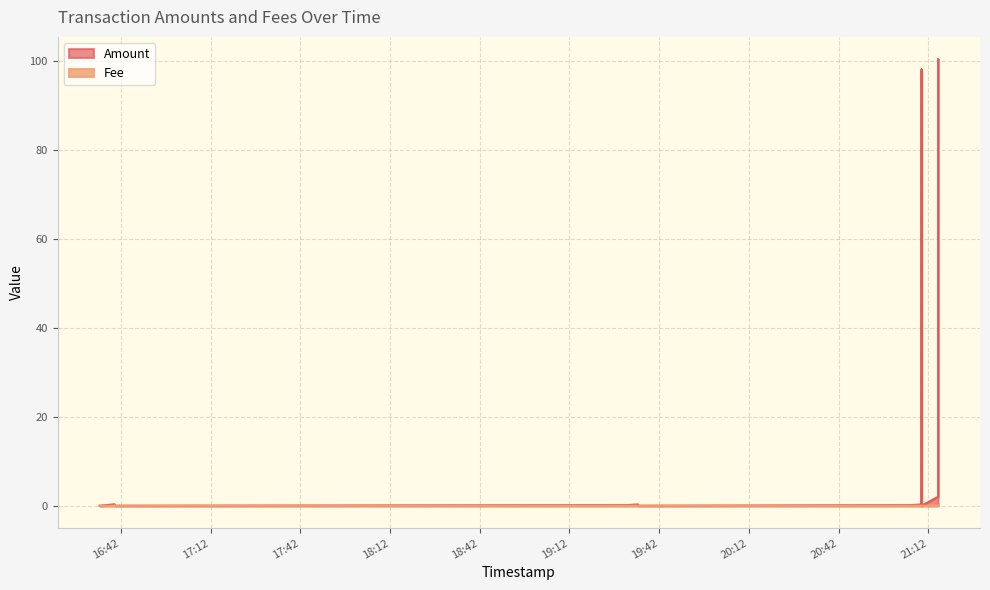

Rank the series by their average value, from highest to lowest.

Amount, Fee